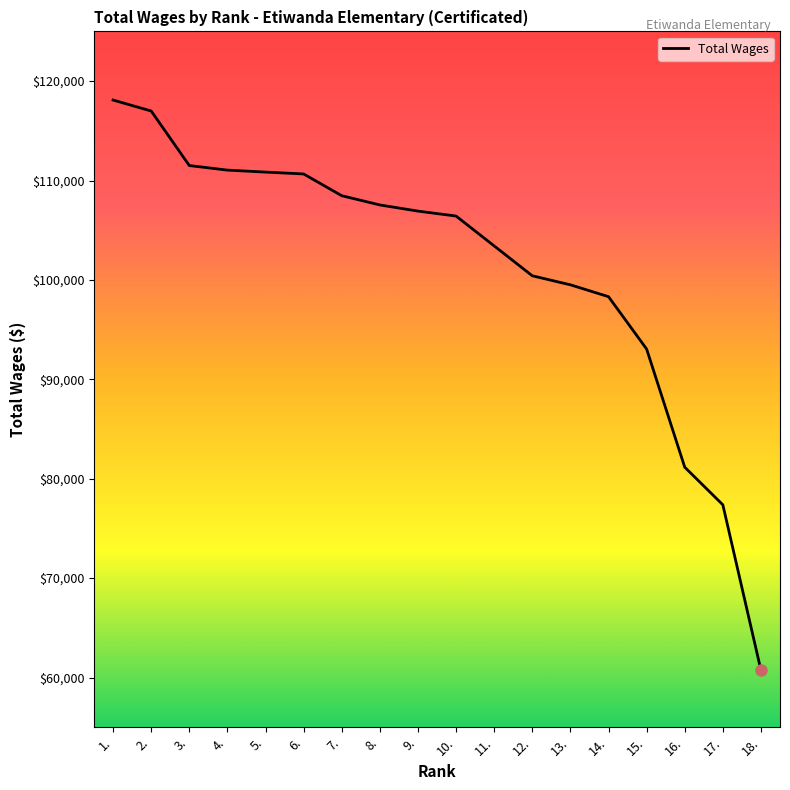

What is the ratio of the value at 1. to the value at 16.?

1.5